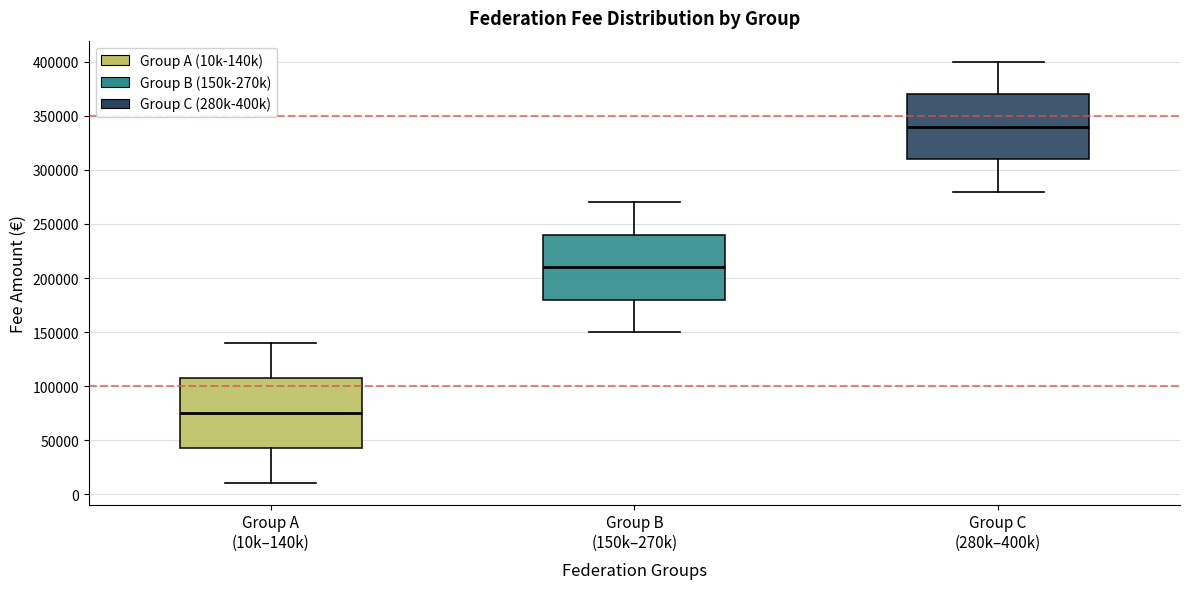

Where is the lower edge of the box for Group C (280k–400k) on the y-axis? The values are not printed on the chart, so give them approximately, as read against the axis.

310000